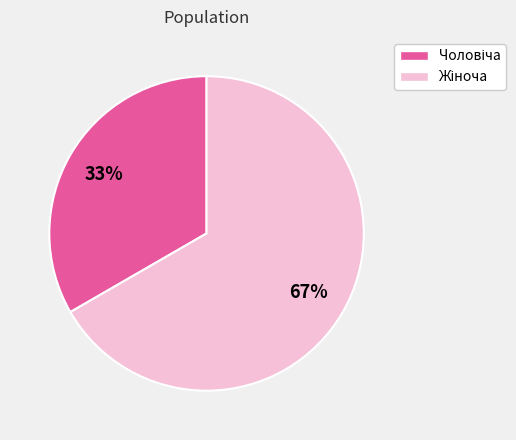

To the nearest percent, what is the average slice percentage?

50%